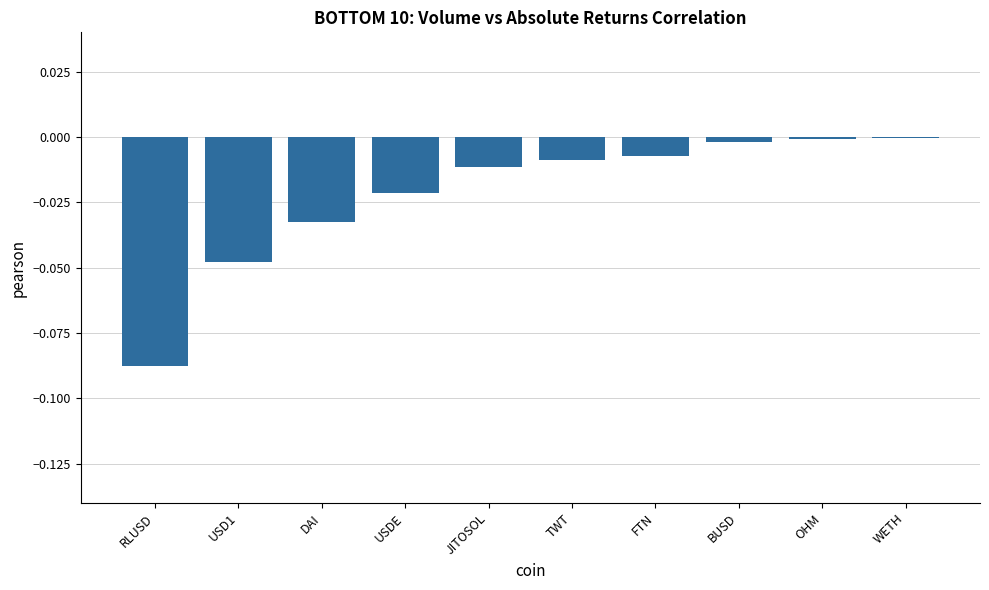

Which has a higher value, USD1 or RLUSD?

USD1